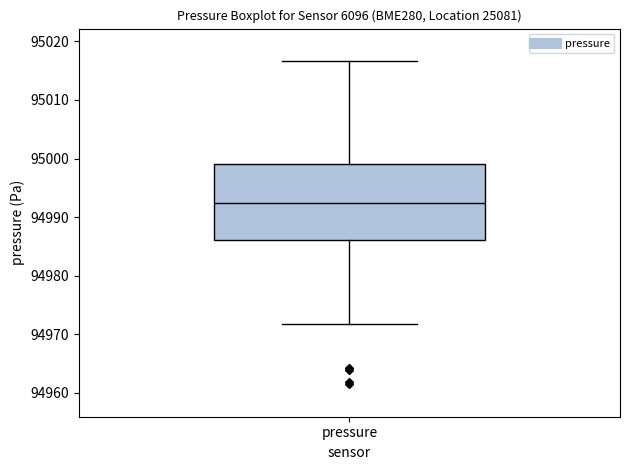

Where does the upper whisker of the box for pressure end on the y-axis? The values are not printed on the chart, so give them approximately, as read against the axis.

95017